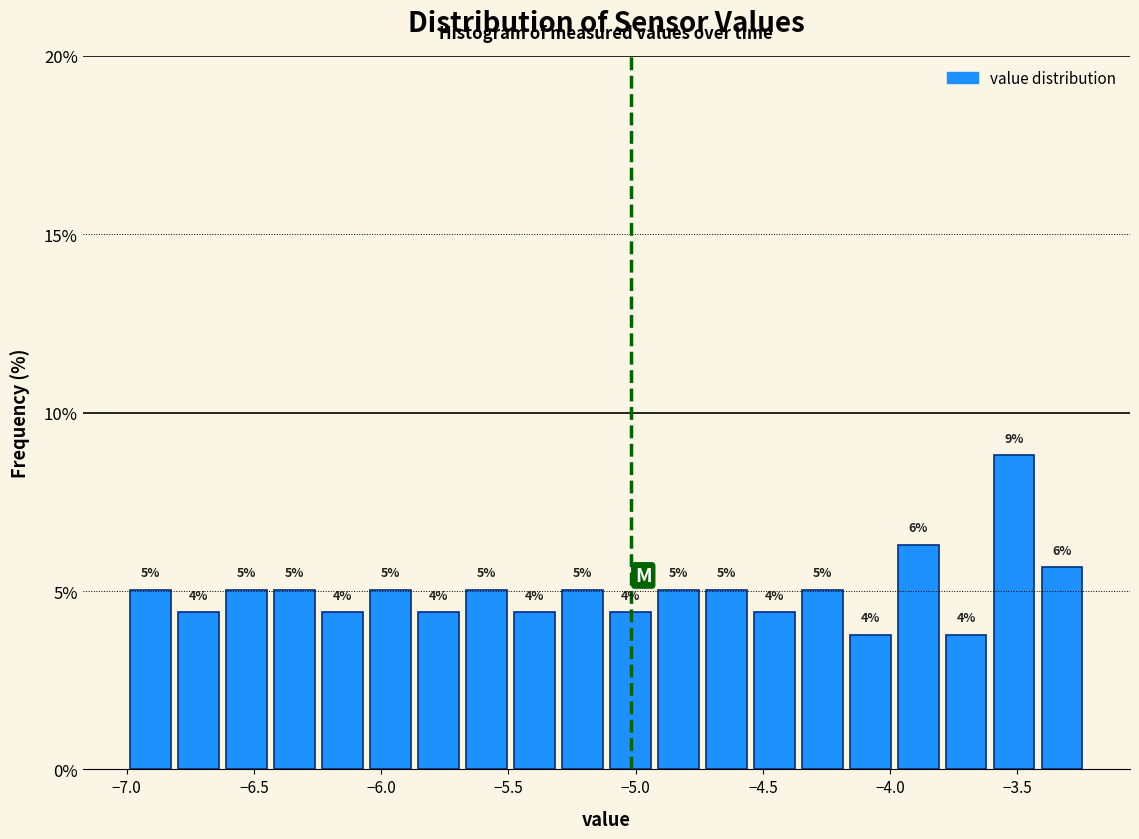

Read against the x-axis, roughly where is the centre of the tallest bar?

-3.50